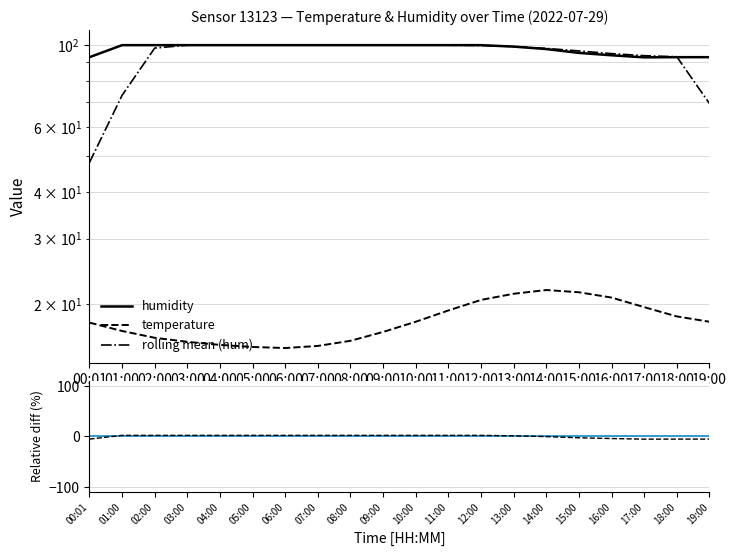

Does the chart have visible grid lines?

Yes